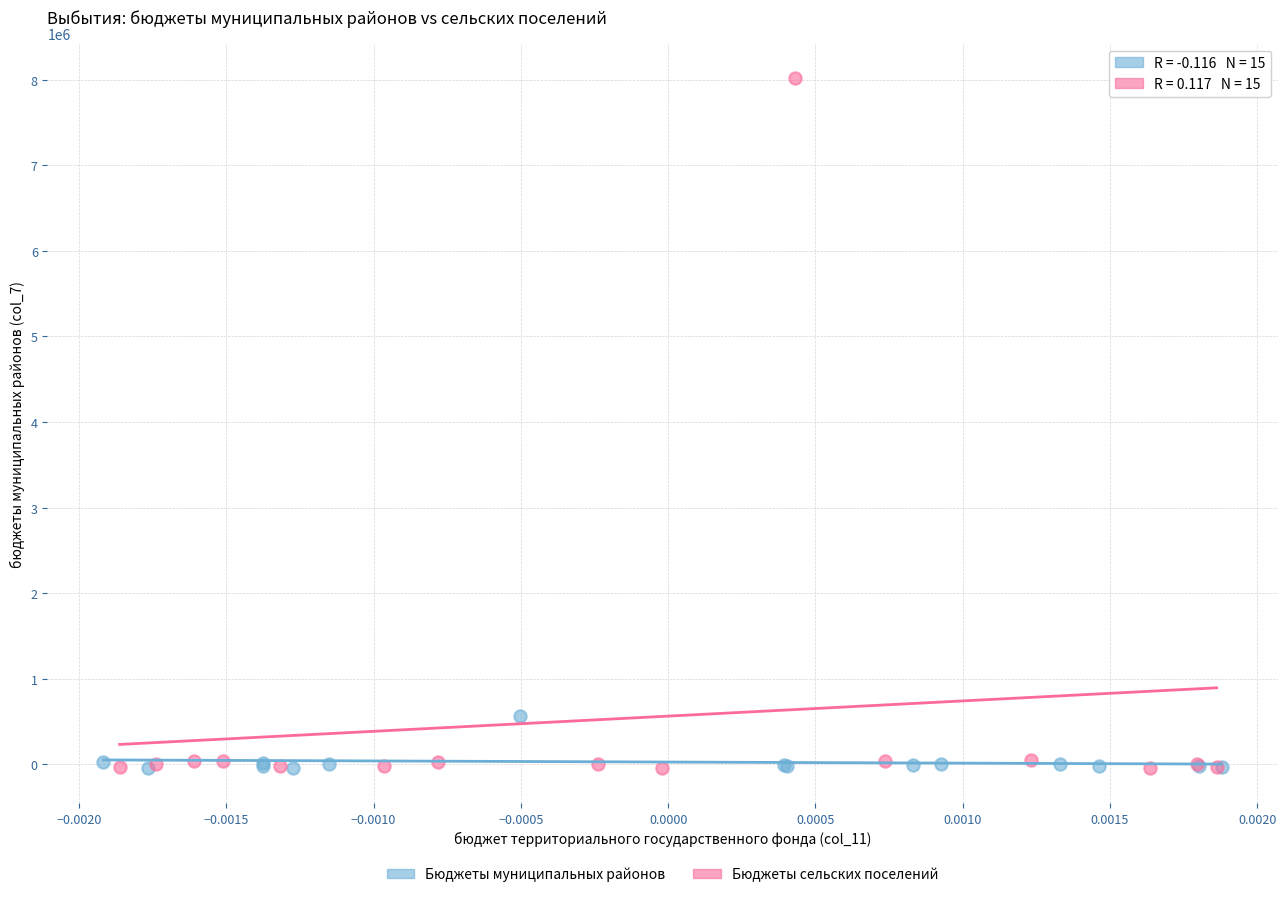

Which series contains the highest Y value?

Бюджеты сельских поселений